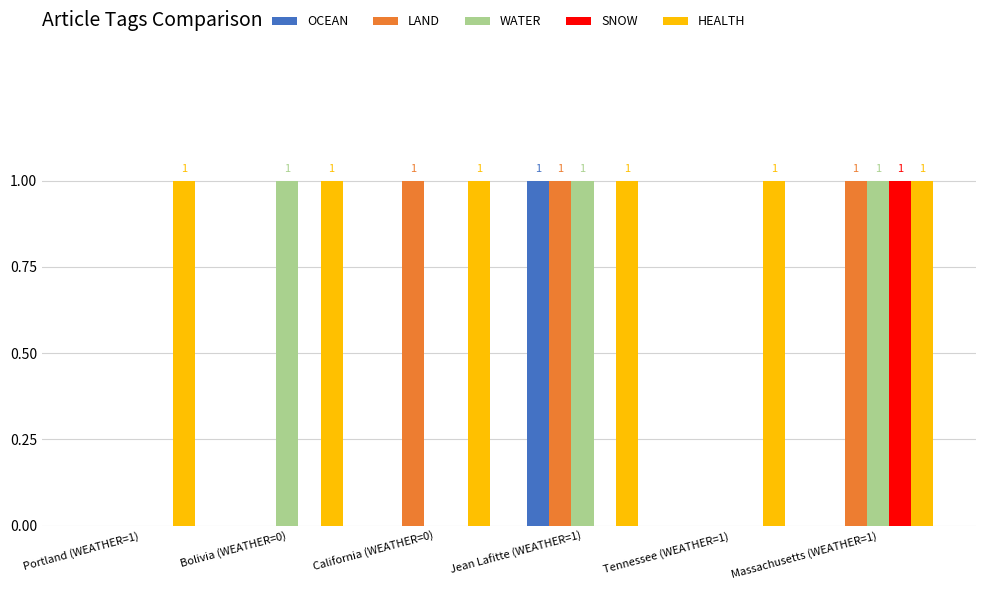

The value of SNOW at Tennessee (WEATHER=1) is 0. True or false?

True